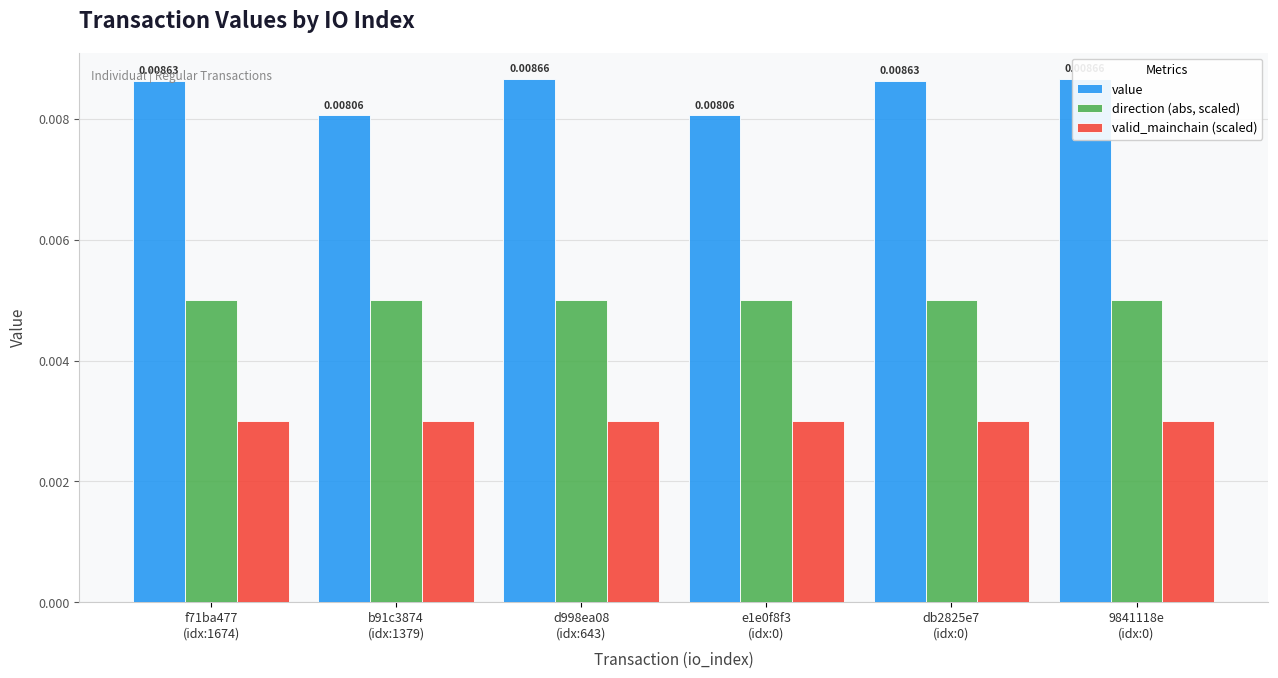

Count the number of categories in the chart.

6